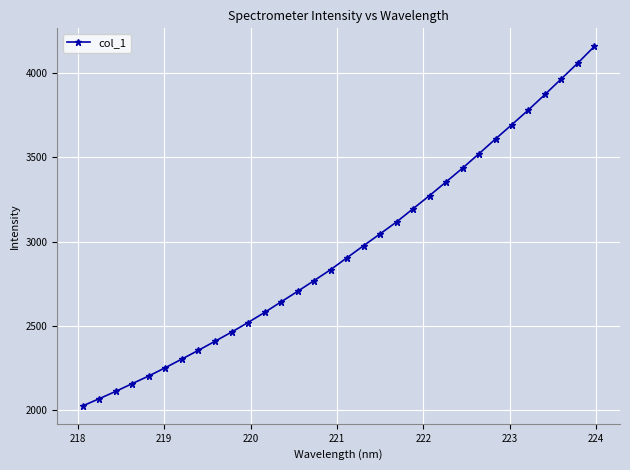

What is the smallest value displayed?

2025.0